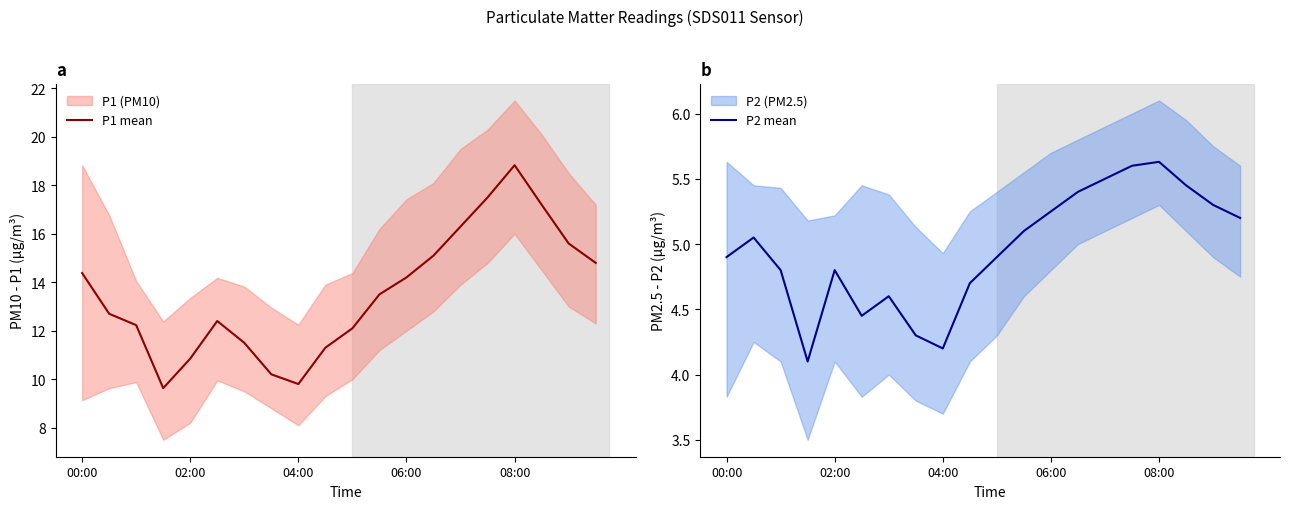

How many lines are shown in the chart?

2